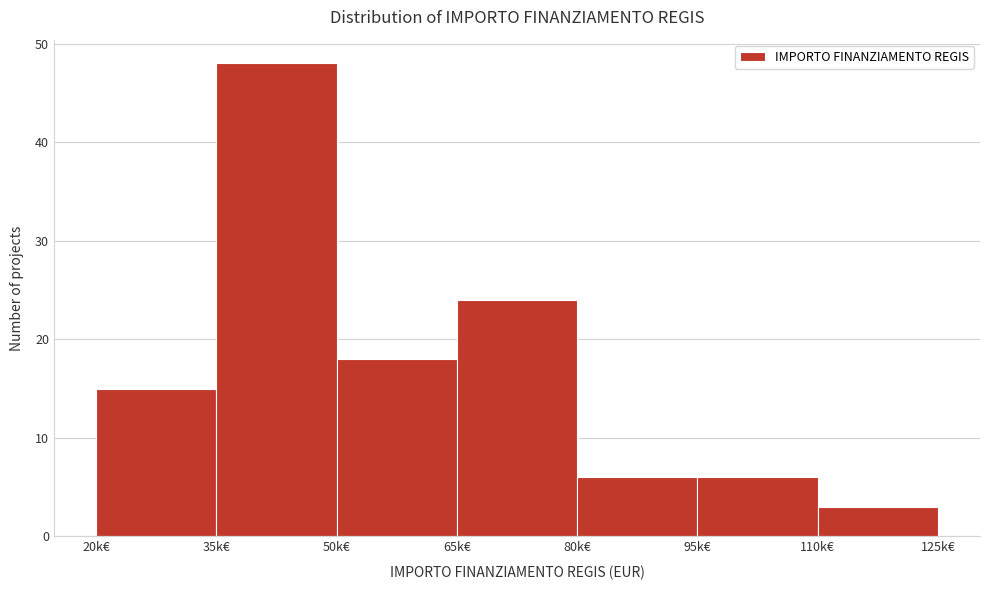

Reading left to right, transcribe all the data shown in this chart.

20k€=15	35k€=48	50k€=18	65k€=24	80k€=6	95k€=6	110k€=3